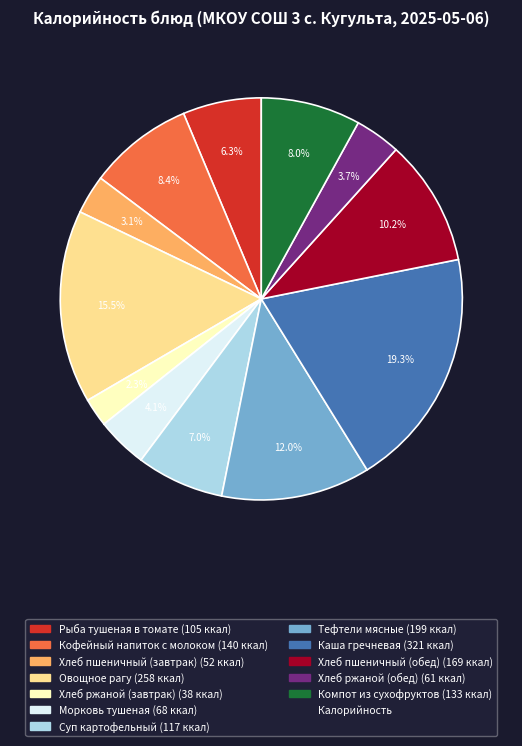

Is there any slice that represents more than half of the pie?

No